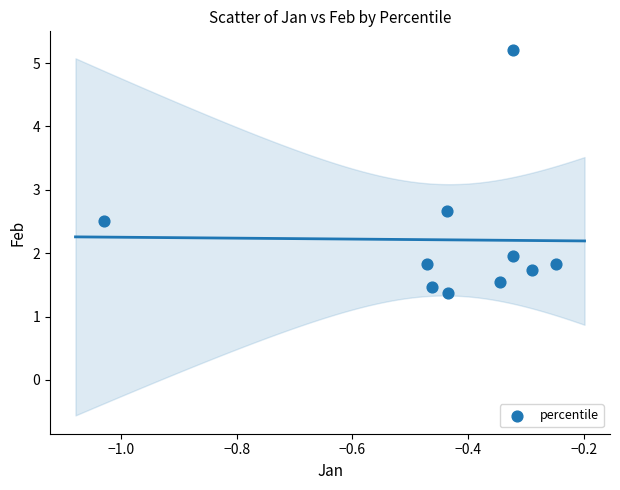

What is the range of X values (max minus min)?

0.8